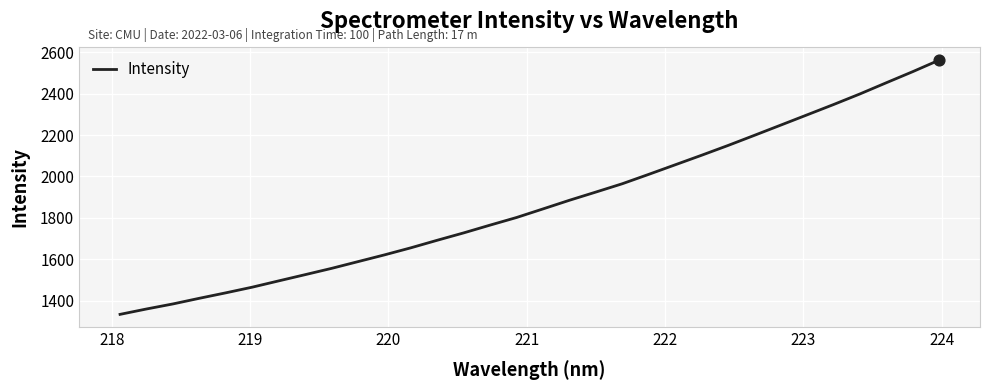

What is the smallest value displayed?

1333.1